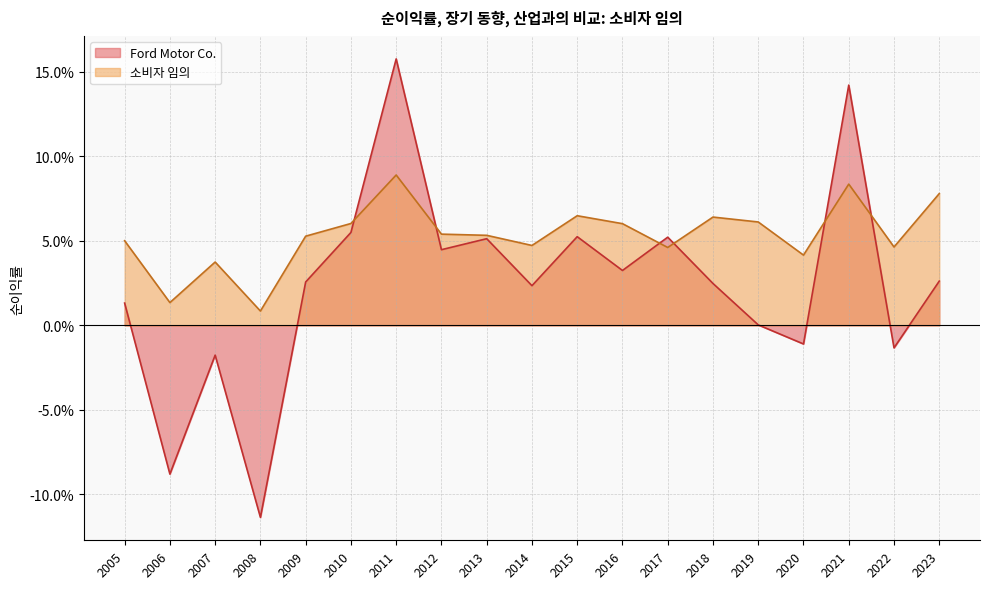

True or false: 소비자 임의 and Ford Motor Co. intersect in this chart.

True